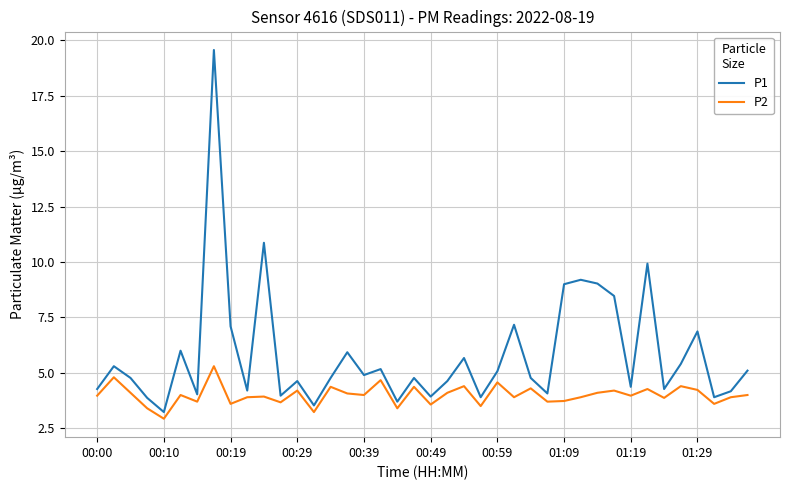

List the series in order of their peak value, highest first.

P1, P2